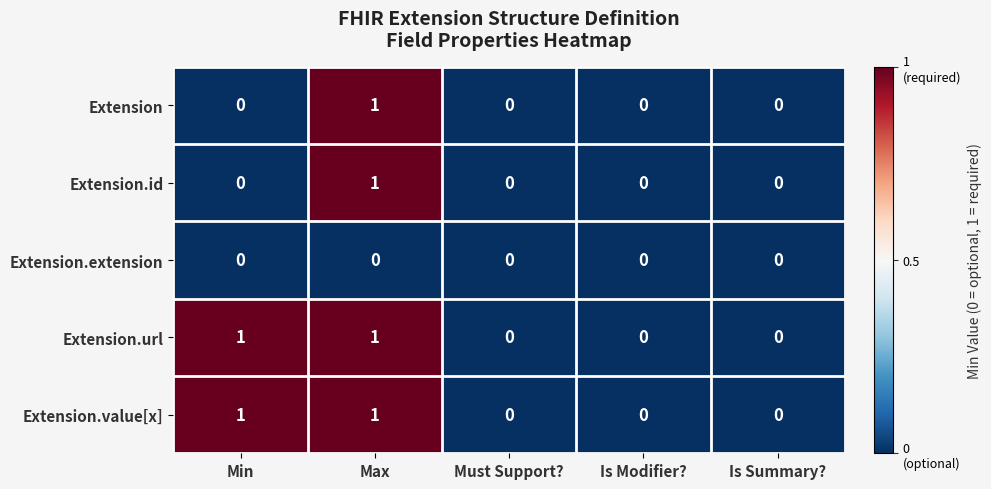

Reading right to left, what are all the values shown in this chart?

Extension: 0	0	0	1	0
Extension.id: 0	0	0	1	0
Extension.extension: 0	0	0	0	0
Extension.url: 0	0	0	1	1
Extension.value[x]: 0	0	0	1	1